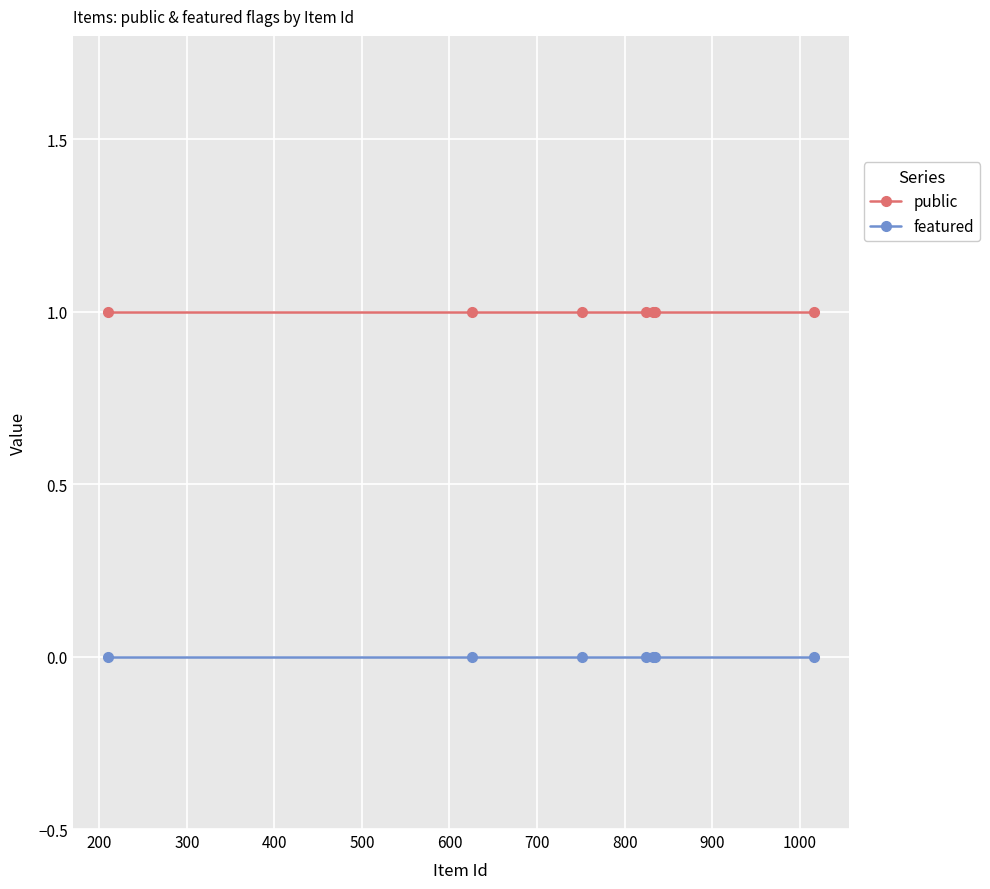

What is the value of the public point at the 7th from the left?

1